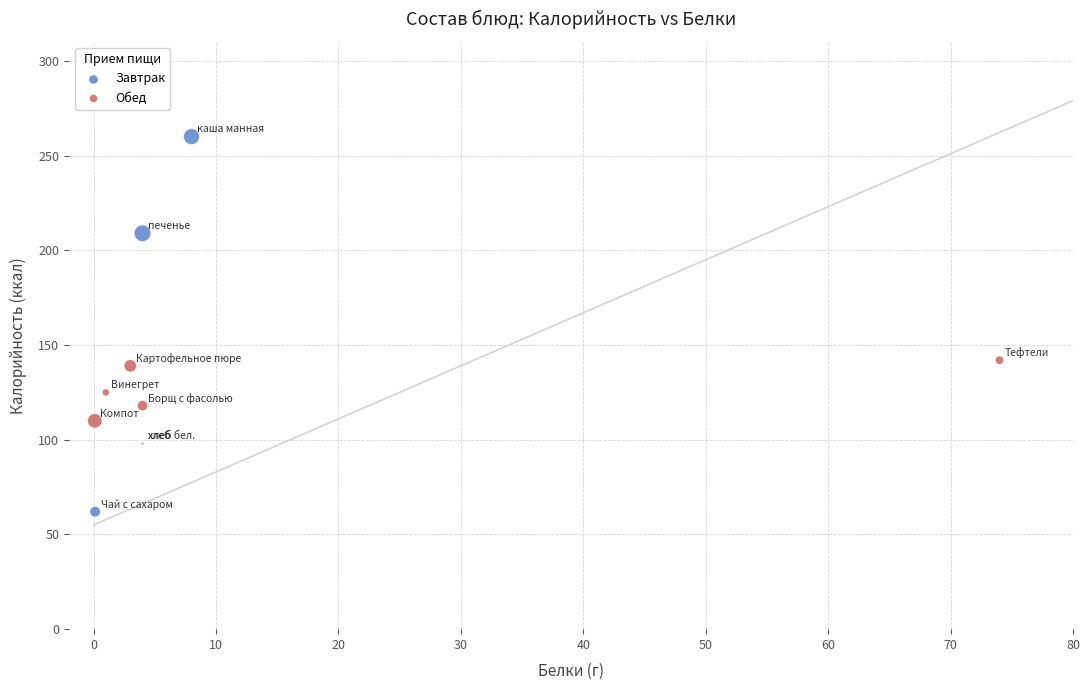

Which series contains the highest Y value?

Завтрак